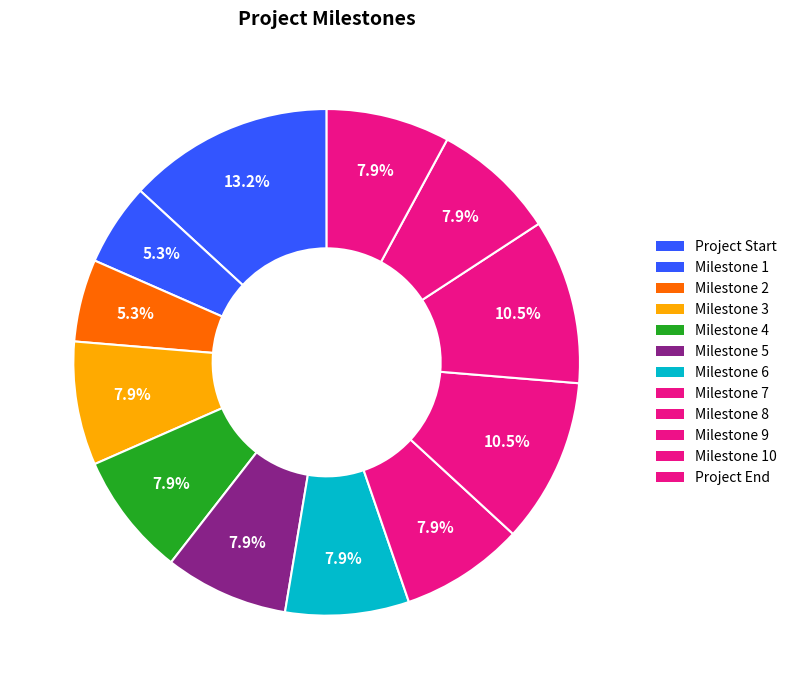

Count the number of slices in the pie.

12